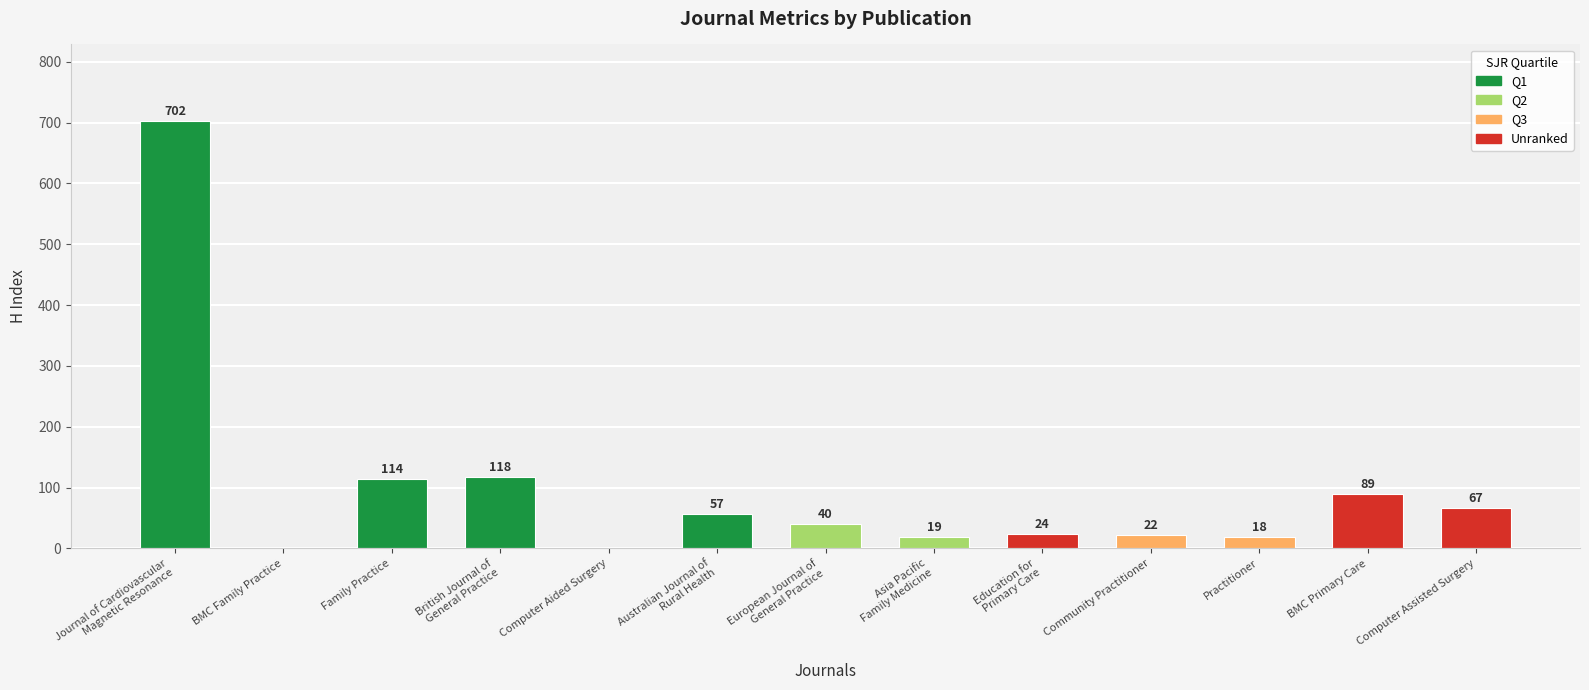

Which category has the highest value across all series?

Journal of Cardiovascular
Magnetic Resonance